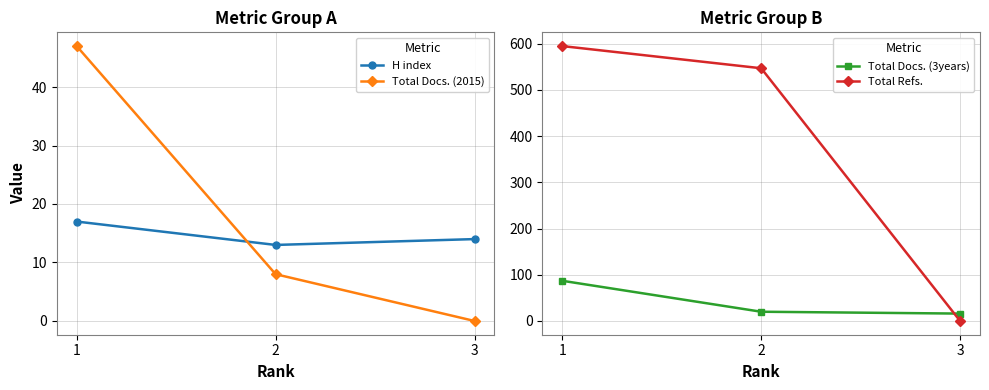

How many lines are shown in the chart?

4